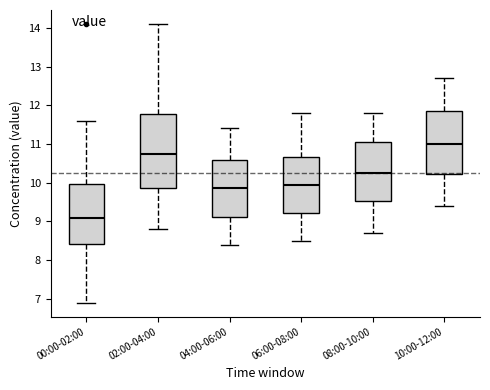

Where does the upper whisker of the box for 00:00-02:00 end on the y-axis? The values are not printed on the chart, so give them approximately, as read against the axis.

11.6